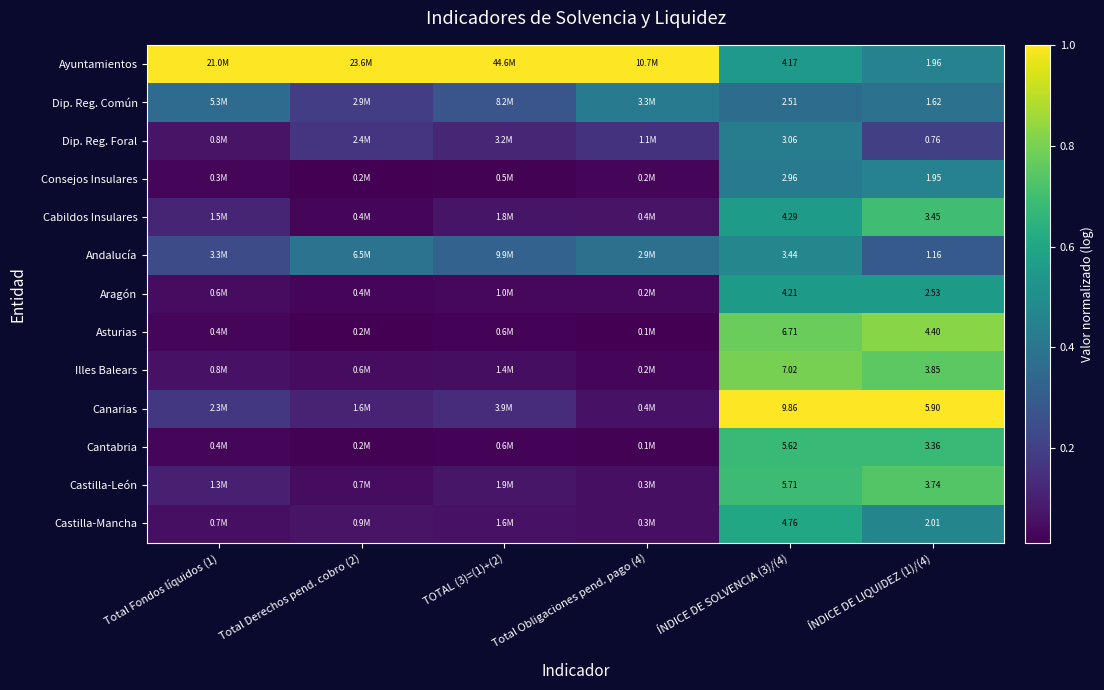

At ÍNDICE DE SOLVENCIA (3)/(4), list the series in order from largest to smallest.

Canarias, Illes Balears, Asturias, Castilla-León, Cantabria, Castilla-Mancha, Cabildos Insulares, Aragón, Ayuntamientos, Andalucía, Dip. Reg. Foral, Consejos Insulares, Dip. Reg. Común